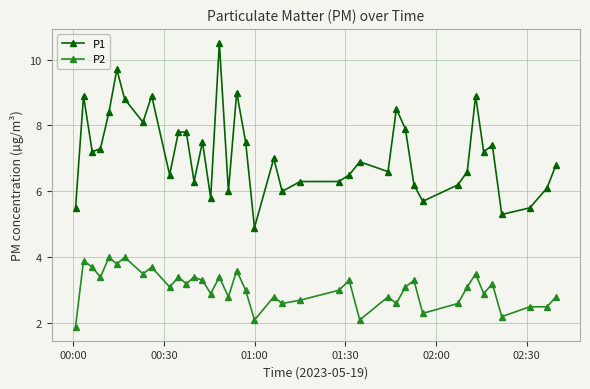

What are all the series names shown in the legend?

P1, P2